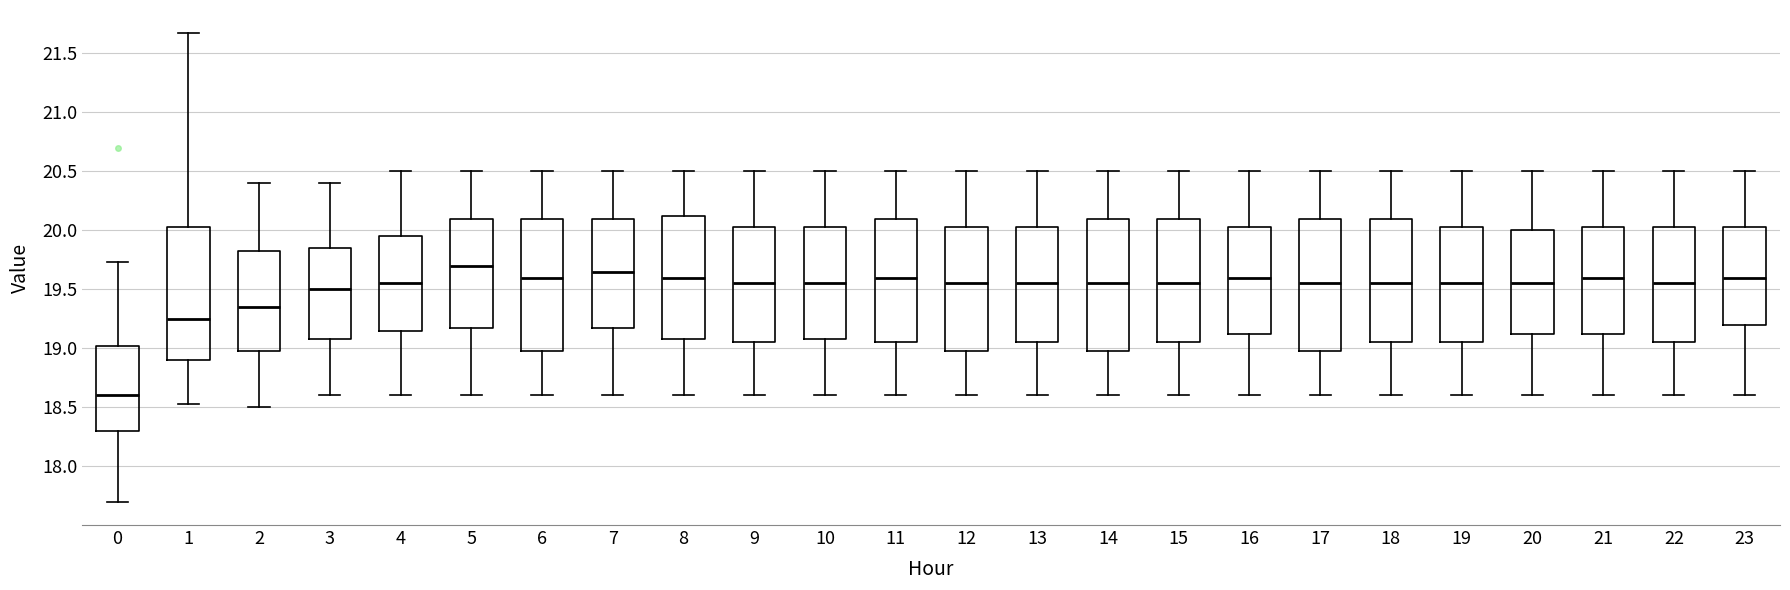

Reading left to right, transcribe this box plot: for each box, give where its median line is, the range the box spans, and where its two whiskers end, as read against the y-axis. The values are not printed on the chart, so give them approximately, as read against the axis.

0: median 18.60, box 18.30 to 19.00, whiskers 17.70 to 19.75
1: median 19.25, box 18.90 to 20.05, whiskers 18.55 to 21.65
2: median 19.35, box 19.00 to 19.85, whiskers 18.50 to 20.40
3: median 19.50, box 19.10 to 19.85, whiskers 18.60 to 20.40
4: median 19.55, box 19.15 to 19.95, whiskers 18.60 to 20.50
5: median 19.70, box 19.20 to 20.10, whiskers 18.60 to 20.50
6: median 19.60, box 19.00 to 20.10, whiskers 18.60 to 20.50
7: median 19.65, box 19.20 to 20.10, whiskers 18.60 to 20.50
8: median 19.60, box 19.10 to 20.15, whiskers 18.60 to 20.50
9: median 19.55, box 19.05 to 20.05, whiskers 18.60 to 20.50
10: median 19.55, box 19.10 to 20.05, whiskers 18.60 to 20.50
11: median 19.60, box 19.05 to 20.10, whiskers 18.60 to 20.50
12: median 19.55, box 19.00 to 20.05, whiskers 18.60 to 20.50
13: median 19.55, box 19.05 to 20.05, whiskers 18.60 to 20.50
14: median 19.55, box 19.00 to 20.10, whiskers 18.60 to 20.50
15: median 19.55, box 19.05 to 20.10, whiskers 18.60 to 20.50
16: median 19.60, box 19.15 to 20.05, whiskers 18.60 to 20.50
17: median 19.55, box 19.00 to 20.10, whiskers 18.60 to 20.50
18: median 19.55, box 19.05 to 20.10, whiskers 18.60 to 20.50
19: median 19.55, box 19.05 to 20.05, whiskers 18.60 to 20.50
20: median 19.55, box 19.15 to 20.00, whiskers 18.60 to 20.50
21: median 19.60, box 19.15 to 20.05, whiskers 18.60 to 20.50
22: median 19.55, box 19.05 to 20.05, whiskers 18.60 to 20.50
23: median 19.60, box 19.20 to 20.05, whiskers 18.60 to 20.50